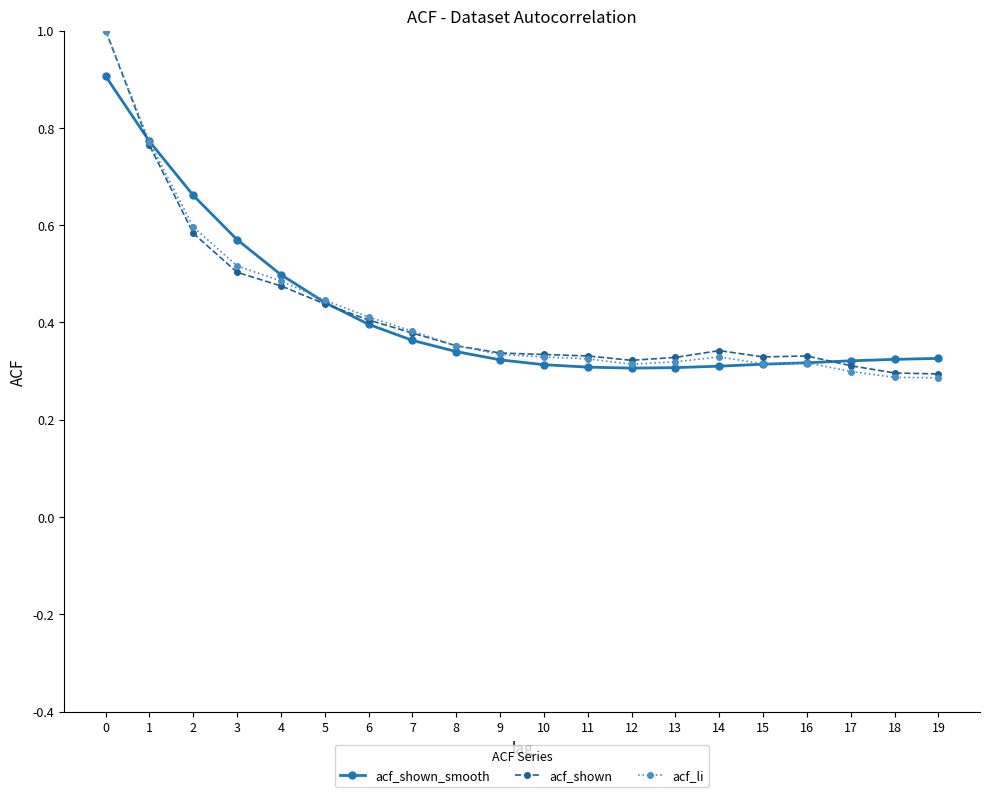

What is the total value across all series at 14?

1.0